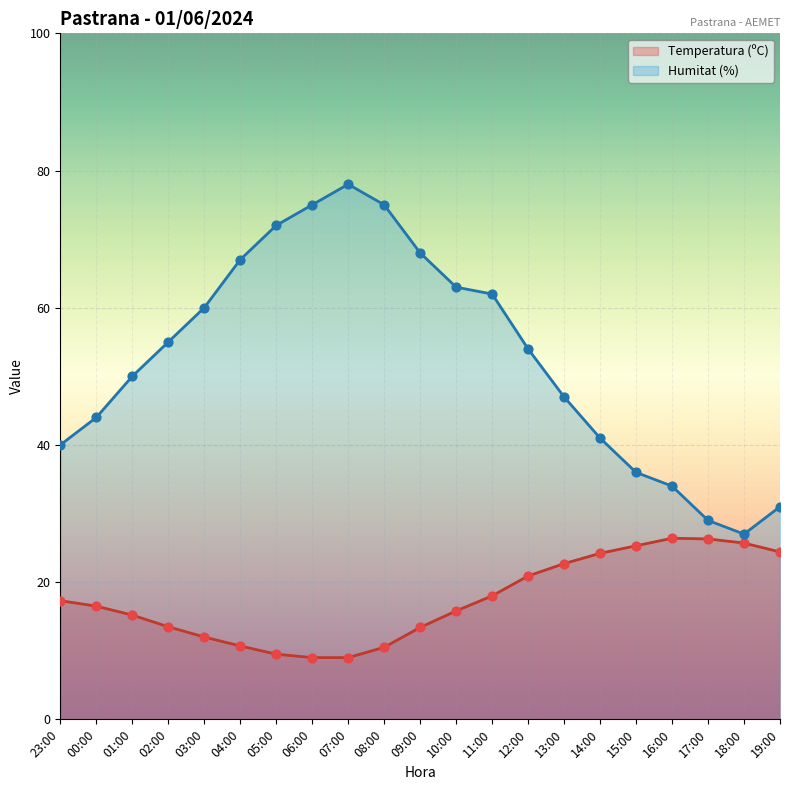

At which category is the sum across all series the highest?

07:00